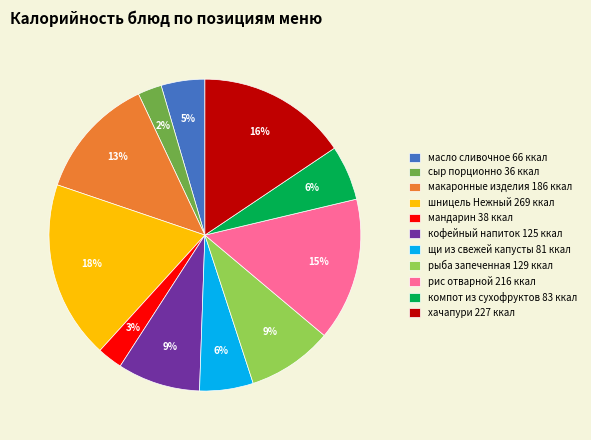

Count the number of slices in the pie.

11